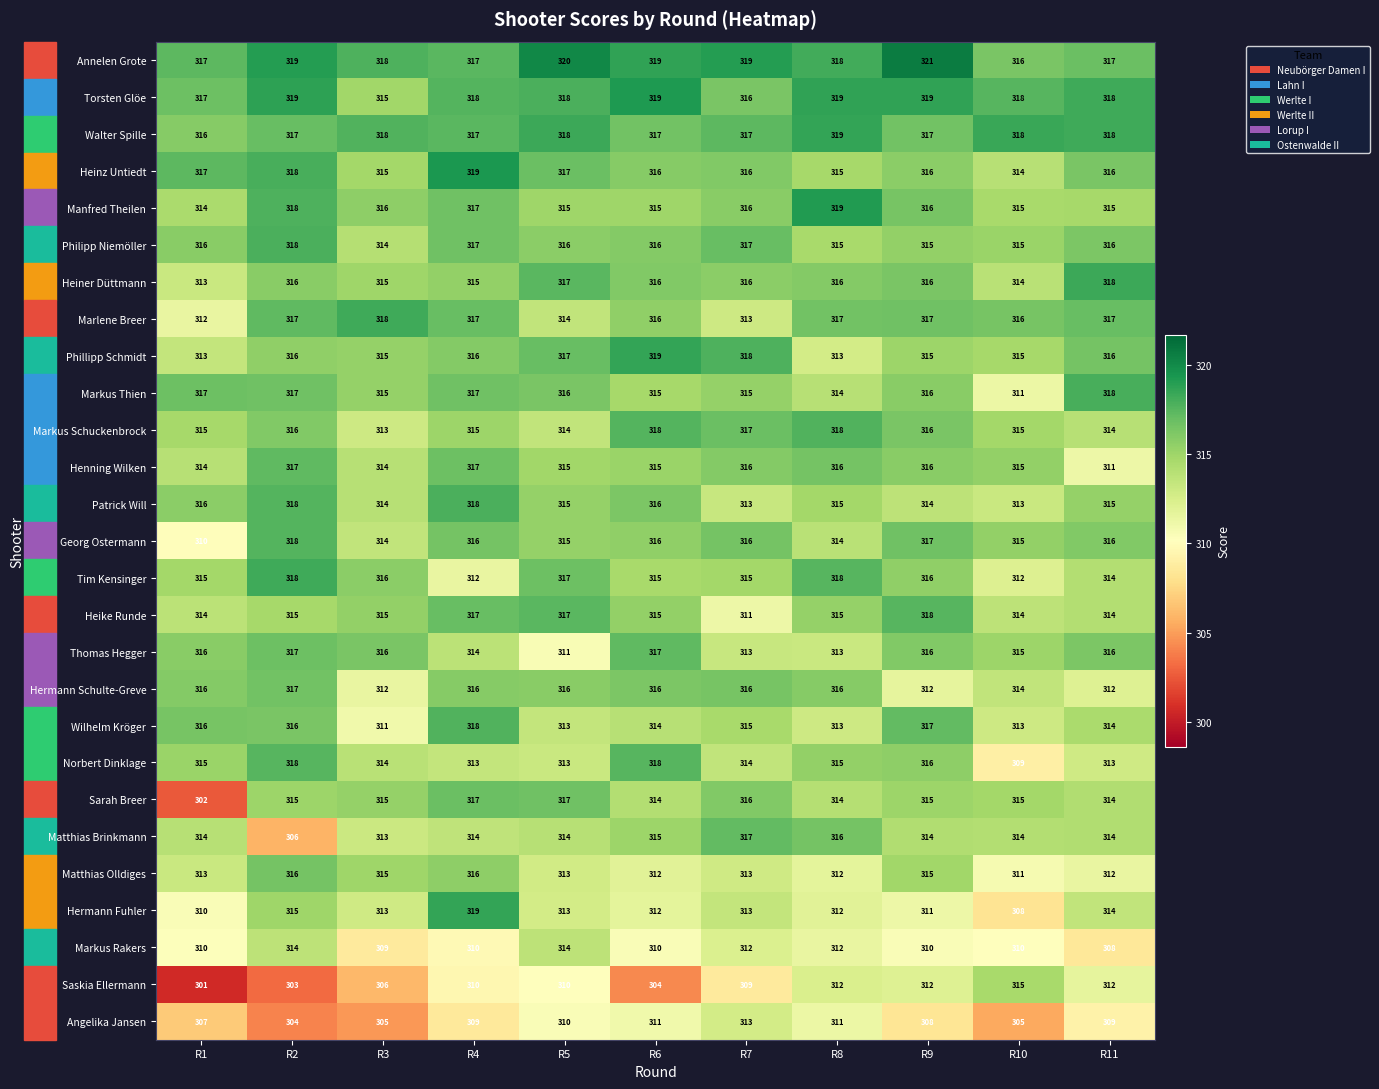

What is the sum of all Markus Schuckenbrock values?

3471